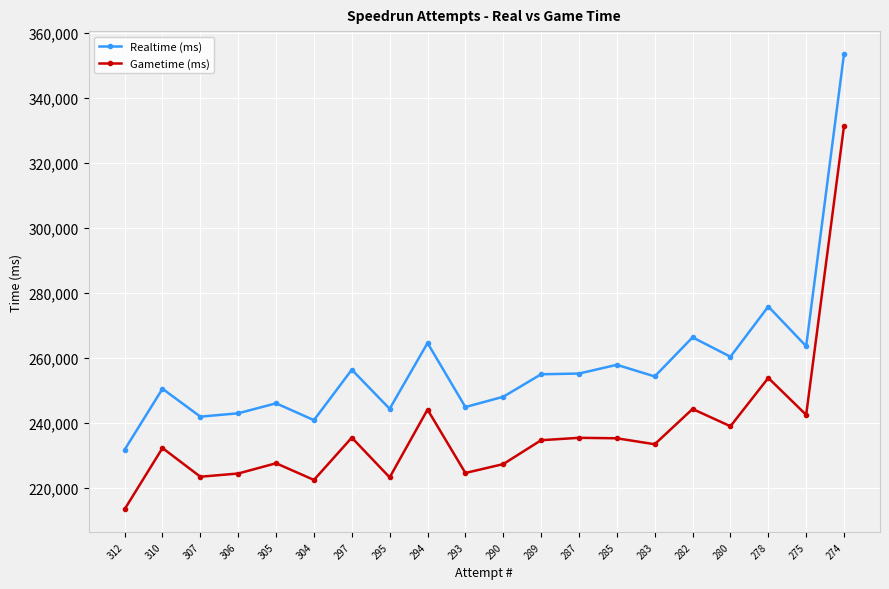

What is the difference between the maximum and second lowest values in the Gametime (ms) series?

109016